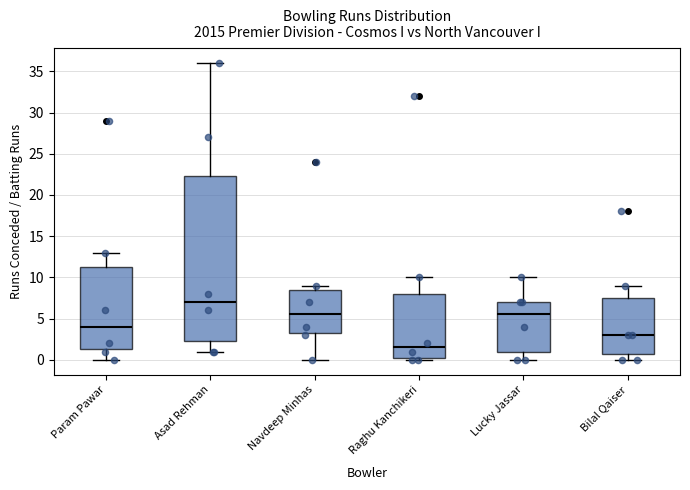

Which box's median line is the highest?

Asad Rehman